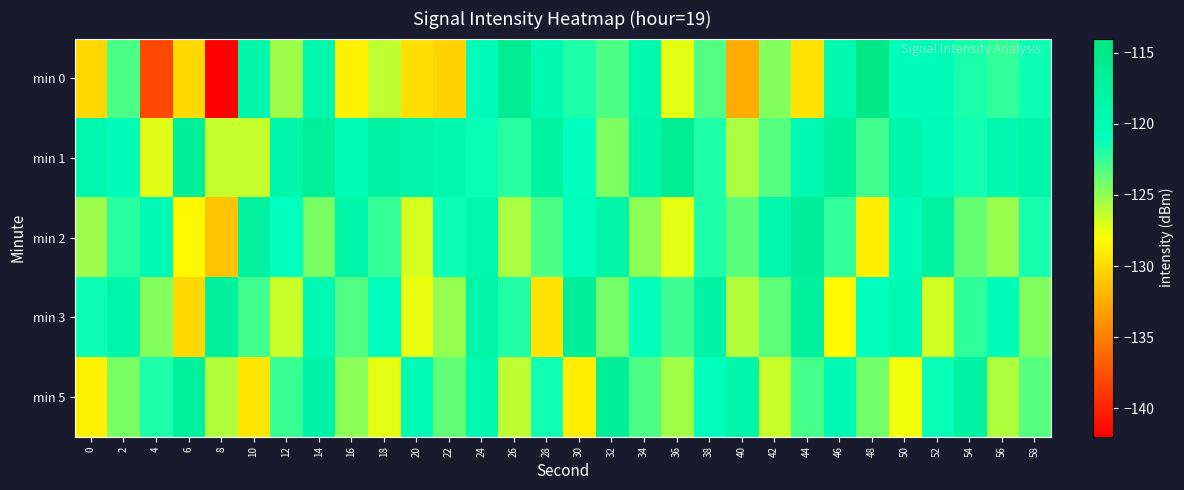

Which has a higher value, 2 or 52?

52